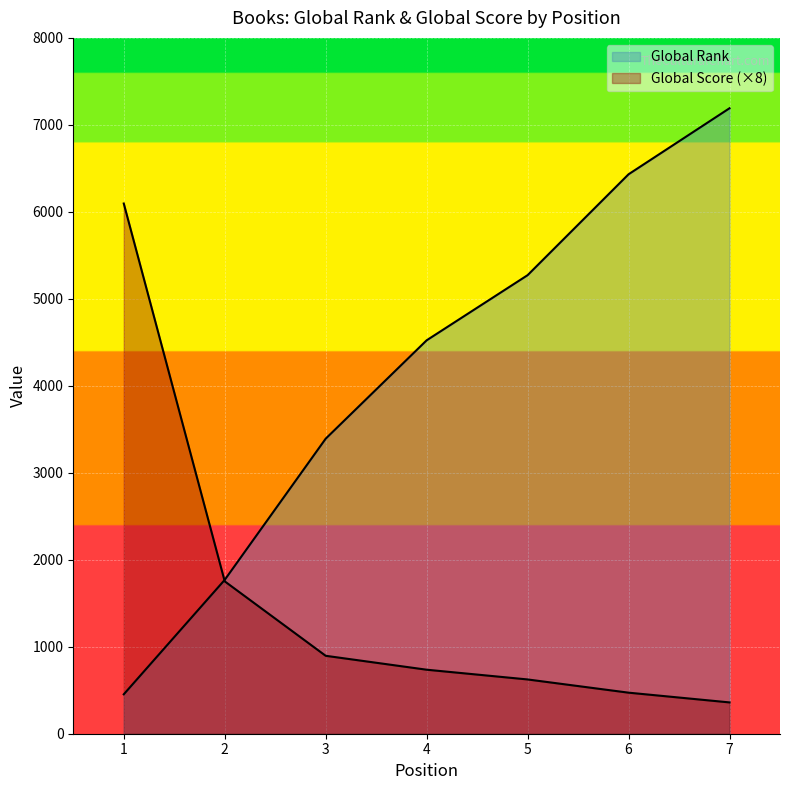

Which series has the widest spread of values?

Global Rank